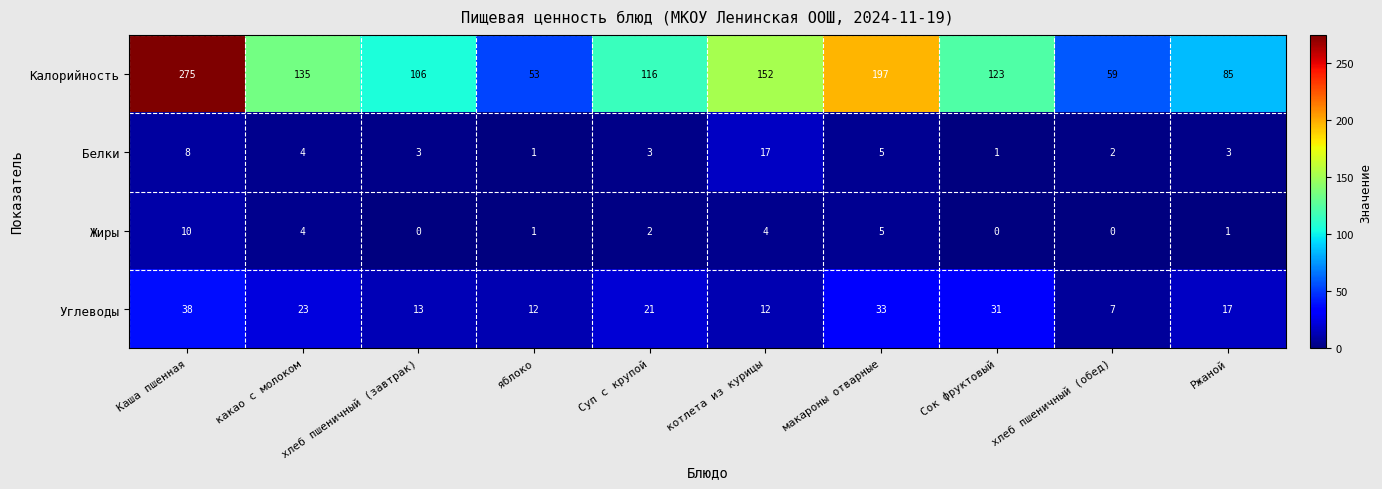

At which category is the sum across all series the highest?

Каша пшенная